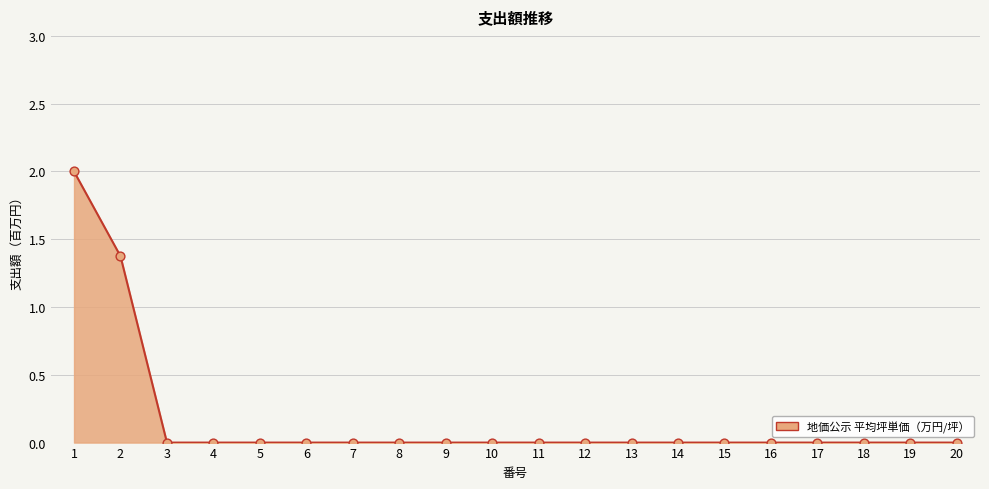

What is the difference between the maximum and minimum values?

2.0